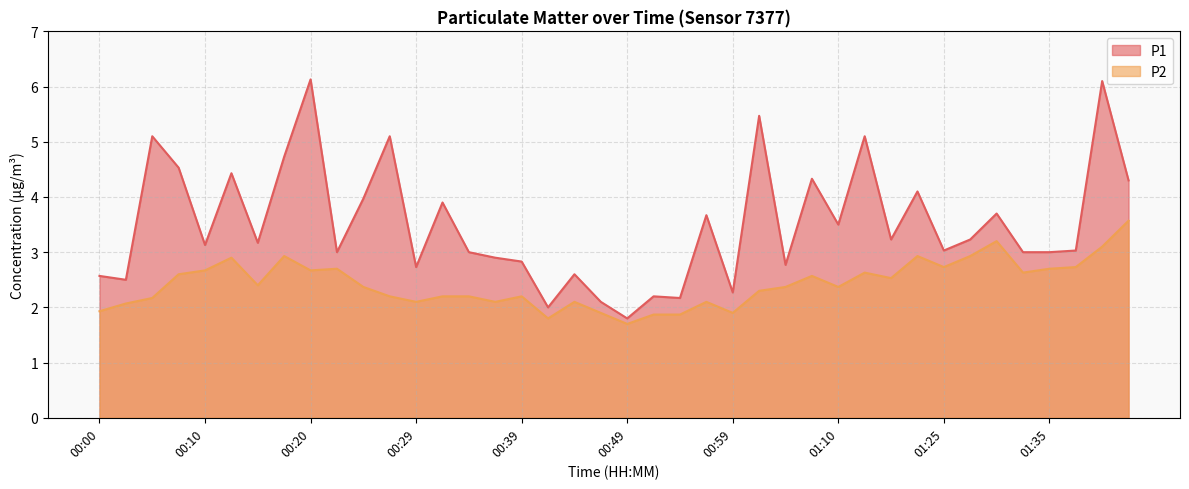

Rank the series by their average value, from highest to lowest.

P1, P2